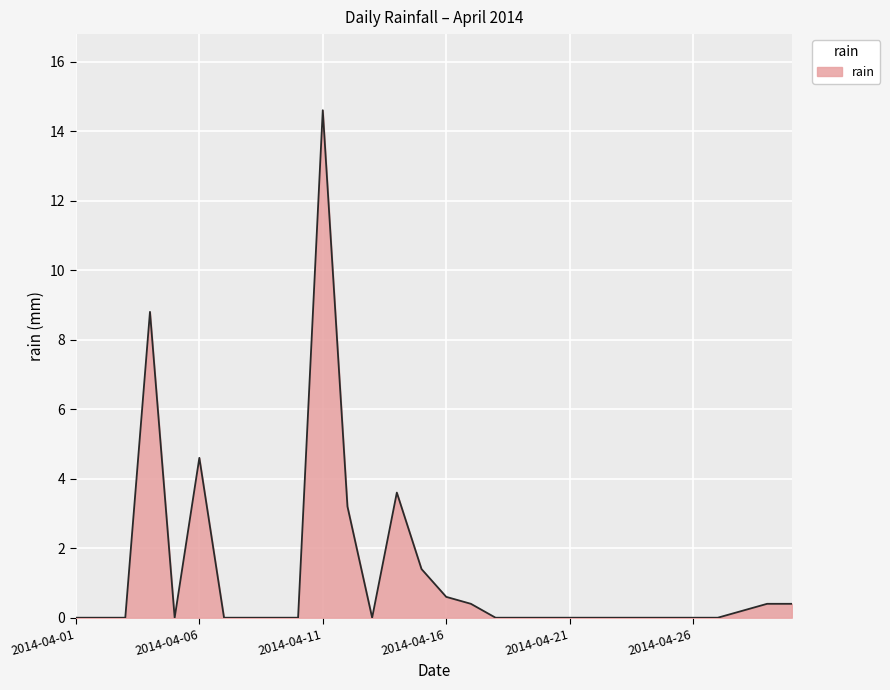

What is the greatest value displayed?

14.6